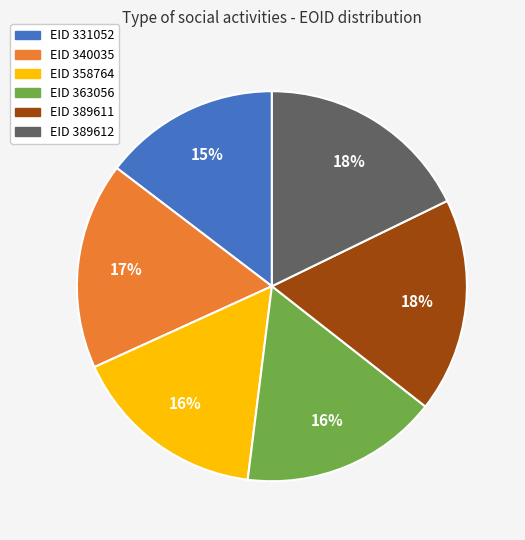

Is there a majority slice in this chart?

No